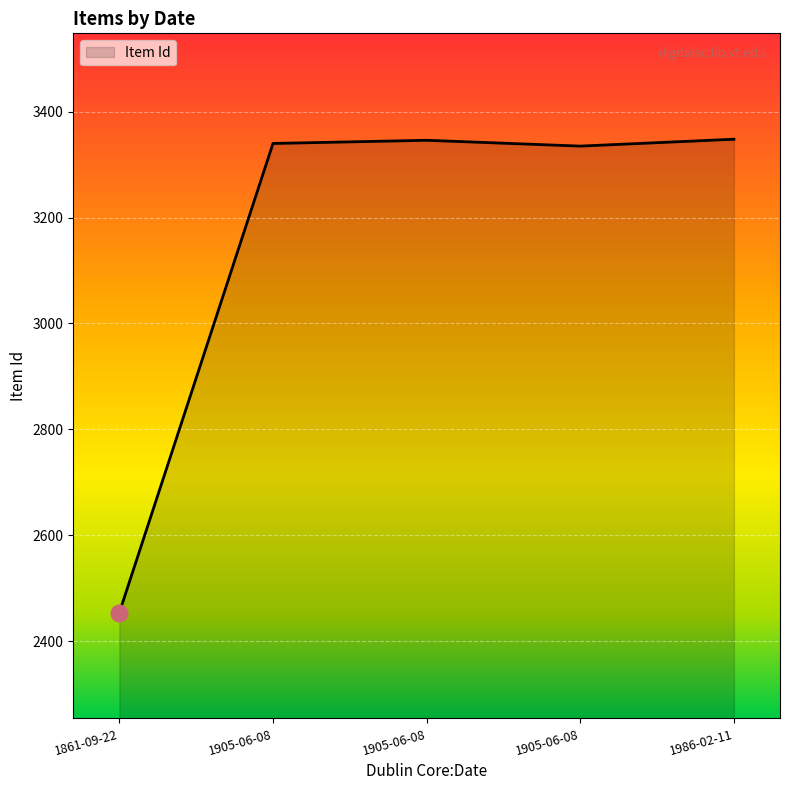

Is this an area chart (filled region under the line)?

Yes